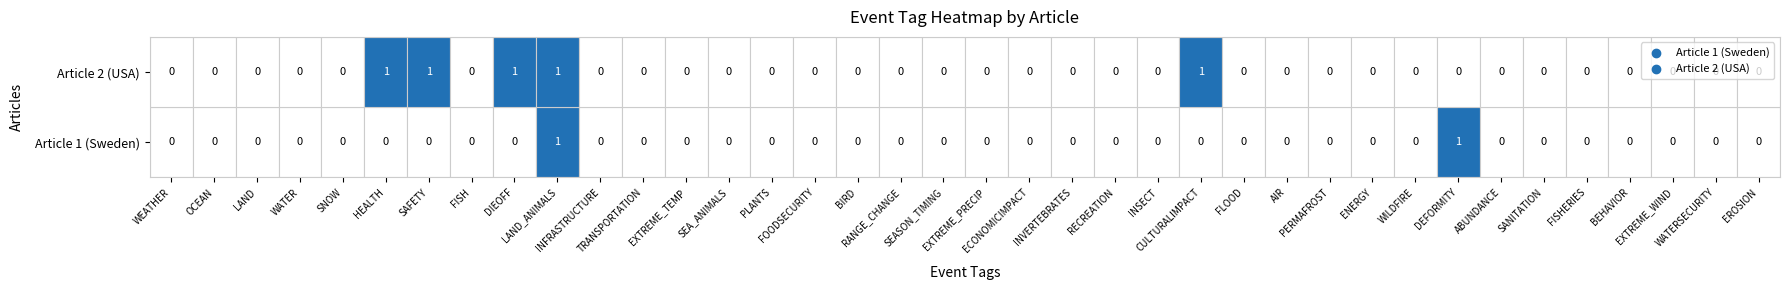

Count the Article 1 (Sweden) values in the range 0 to 1.

38